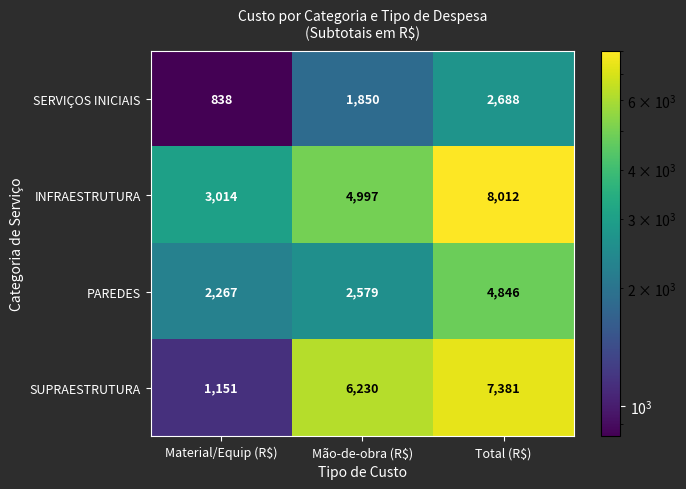

What is the difference between the maximum and minimum values in the SERVIÇOS INICIAIS series?

1850